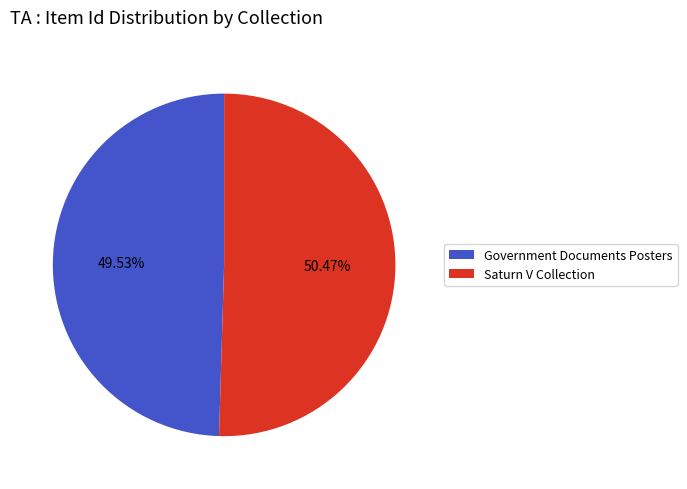

How many segments does this pie chart have?

2